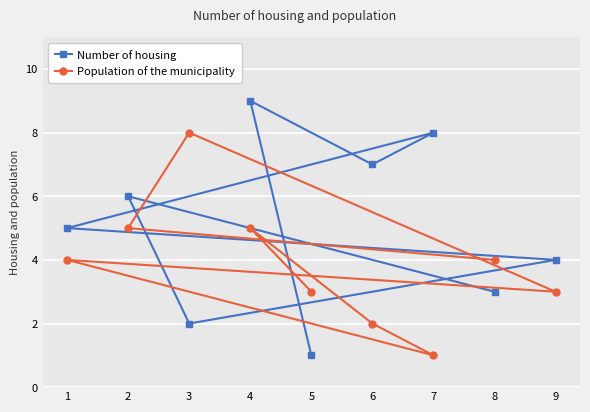

What is the average value of the Number of housing series?

5